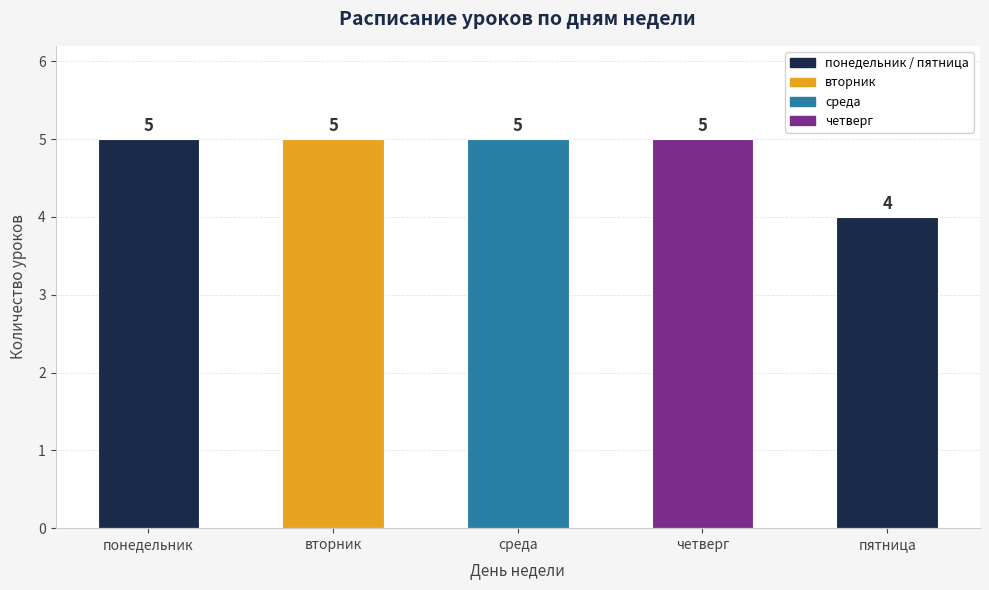

Reading right to left, extract all data points from this chart.

пятница=4	четверг=5	среда=5	вторник=5	понедельник=5